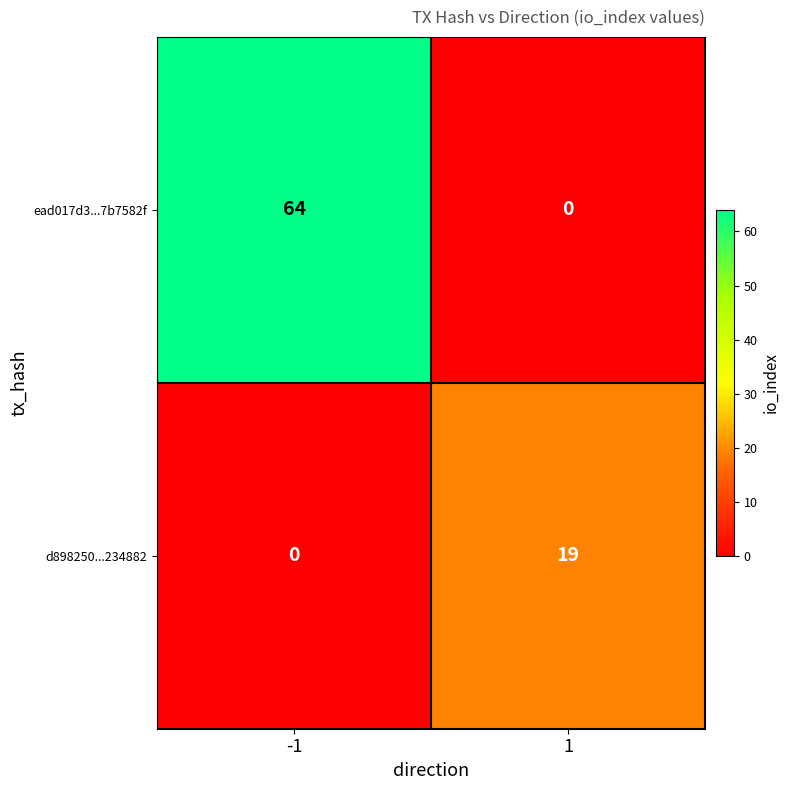

List the series in order of their peak value, highest first.

ead017d3...7b7582f, d898250...234882